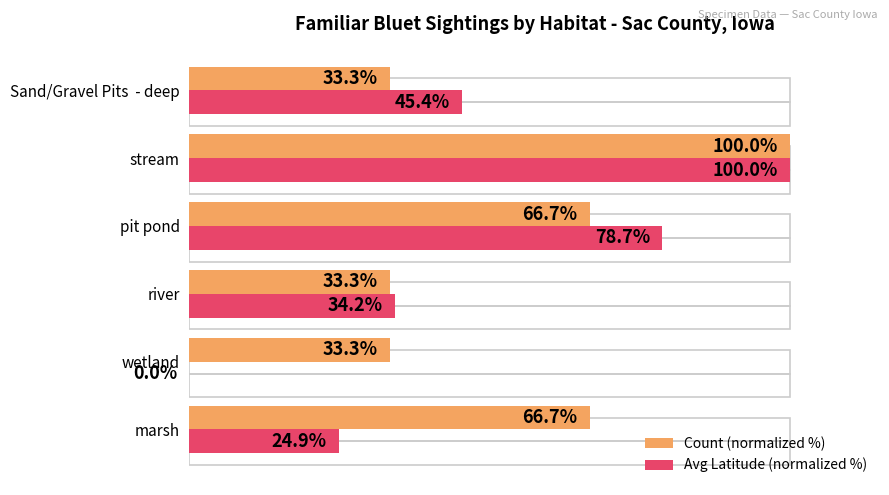

Which series has the widest spread of values?

Avg Latitude (normalized %)